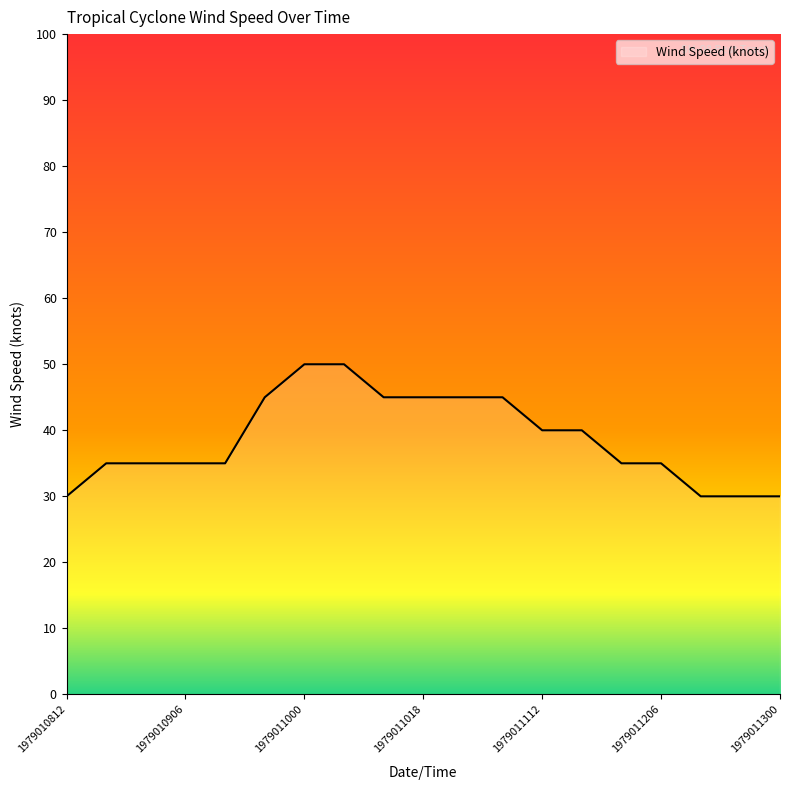

What is the difference between the maximum and minimum values?

20